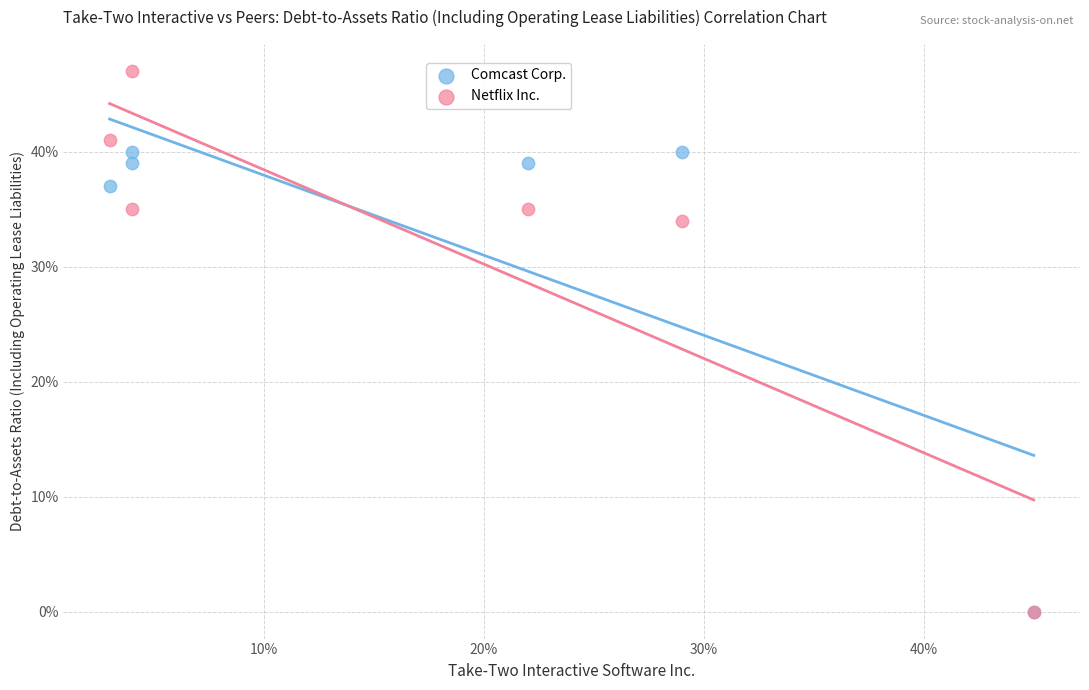

What are all the series names shown in the legend?

Comcast Corp., Netflix Inc.